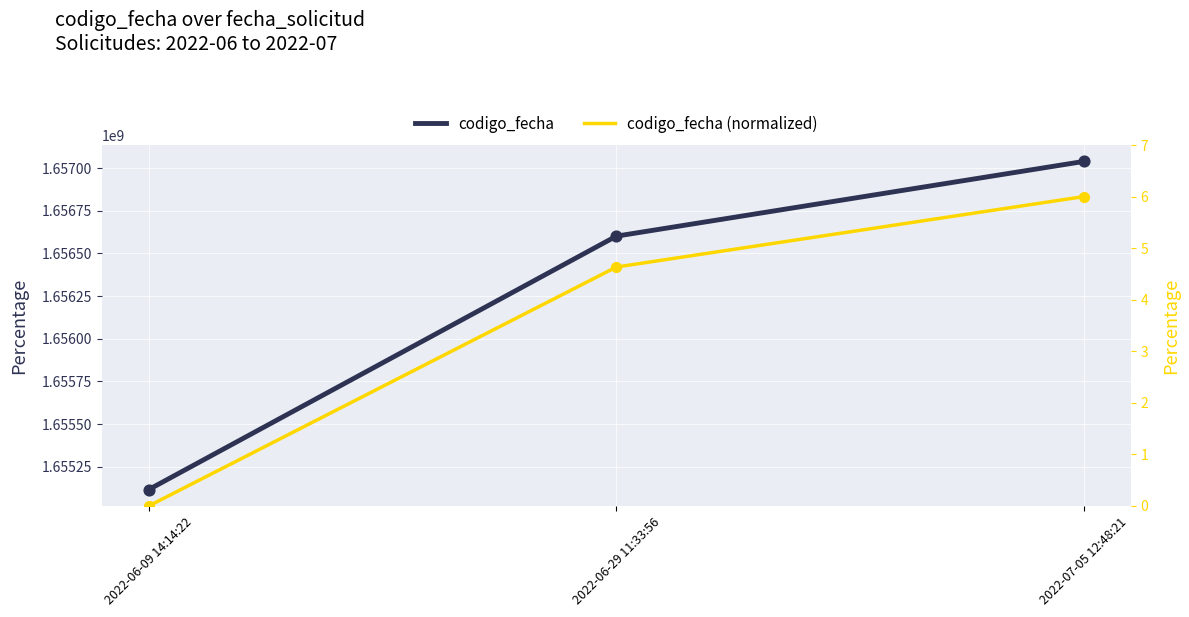

What is the total value across all series at 2022-06-29 11:33:56?

1656601609.6